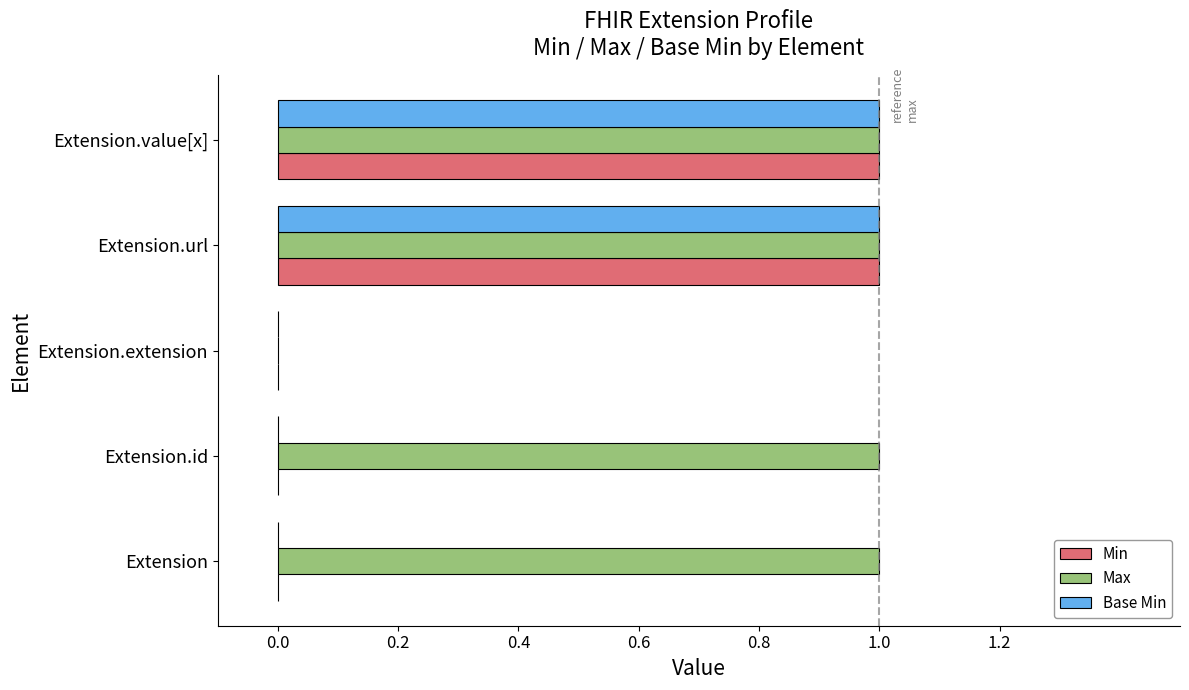

True or false: Min has a value of 2 at Extension.value[x].

False